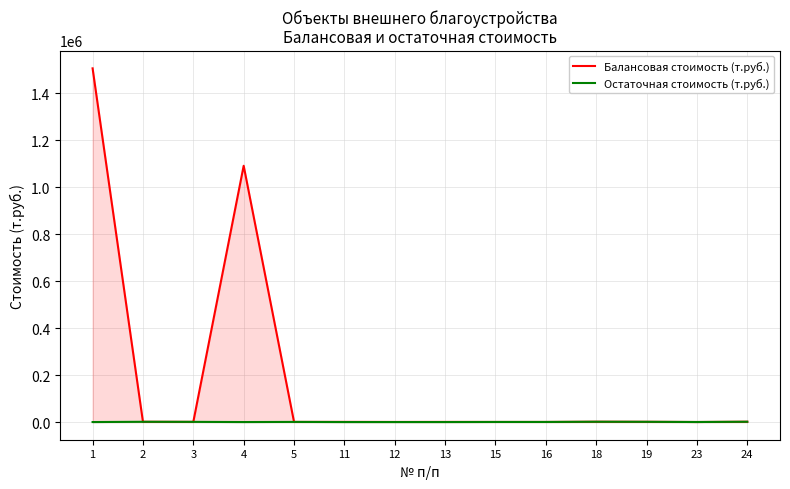

What is the average value of the Остаточная стоимость (т.руб.) series?

479.1